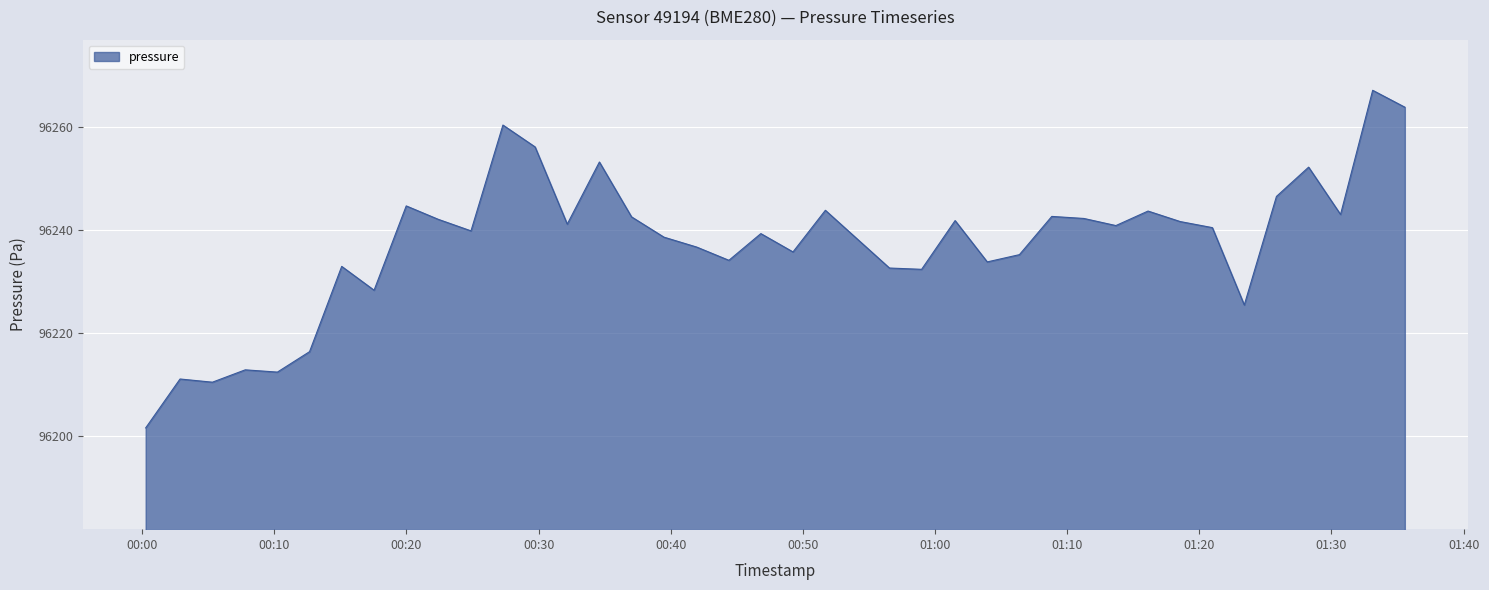

What is the difference between the maximum and minimum values?

65.6